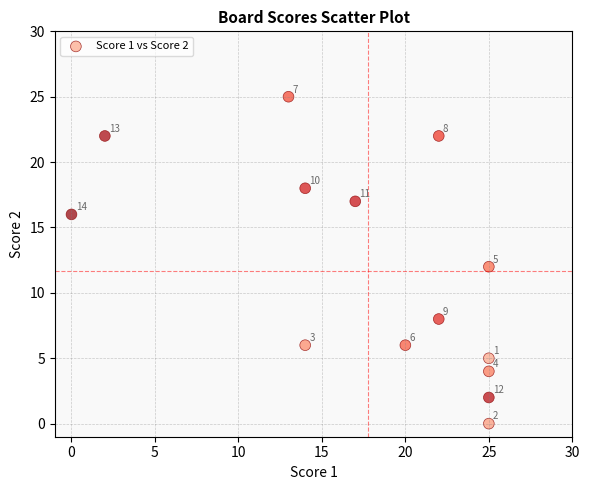

What Y value in the scatter plot is closest to 12?

12